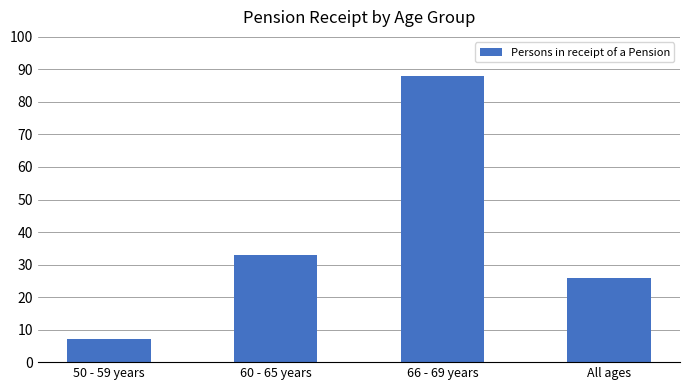

What is the value of the 4th bar from the left?

26